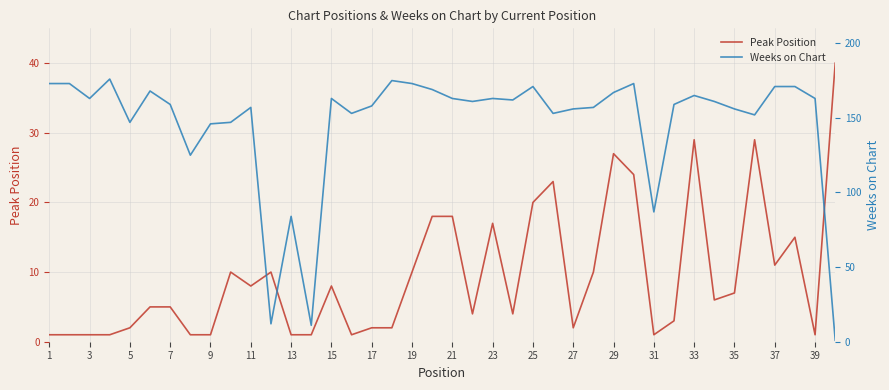

At how many categories does at least one series exceed 91?

35